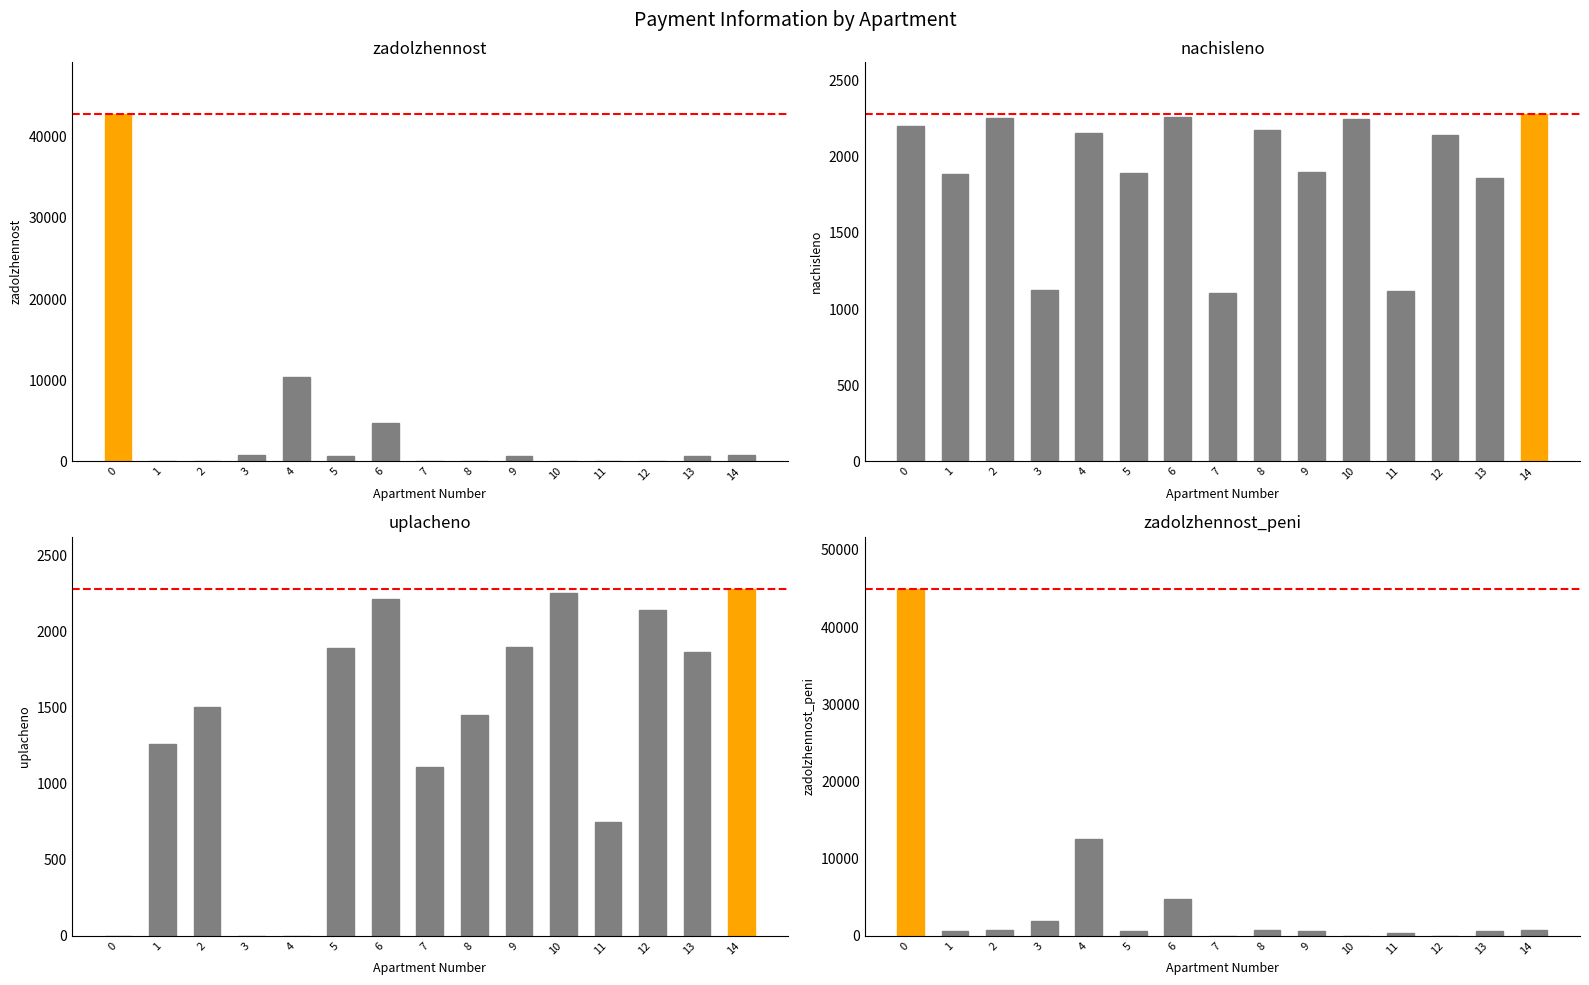

What is the sum of all zadolzhennost values?

61201.4